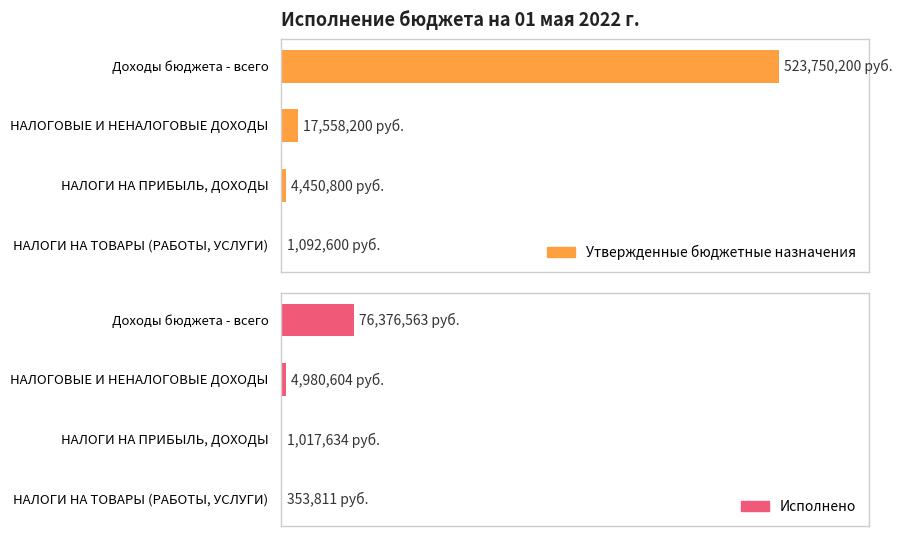

Reading right to left, list all the values displayed in this chart.

Утвержденные бюджетные назначения: 1092600.0	4450800.0	17558200.0	523750200.0
Исполнено: 353810.7	1017634.1	4980604.3	76376563.1